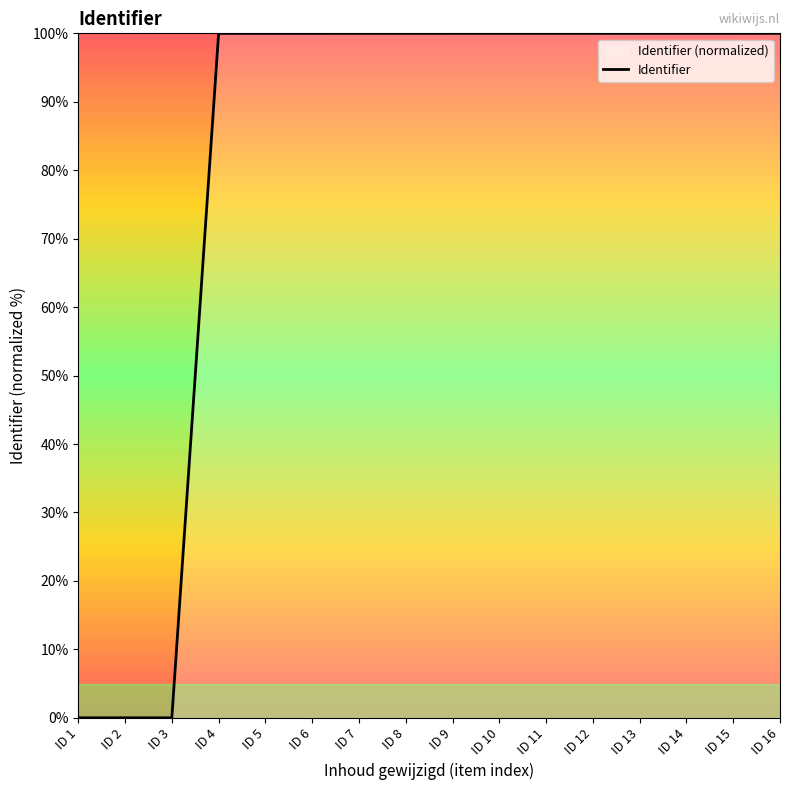

At which label is the value closest to 50?

ID 4